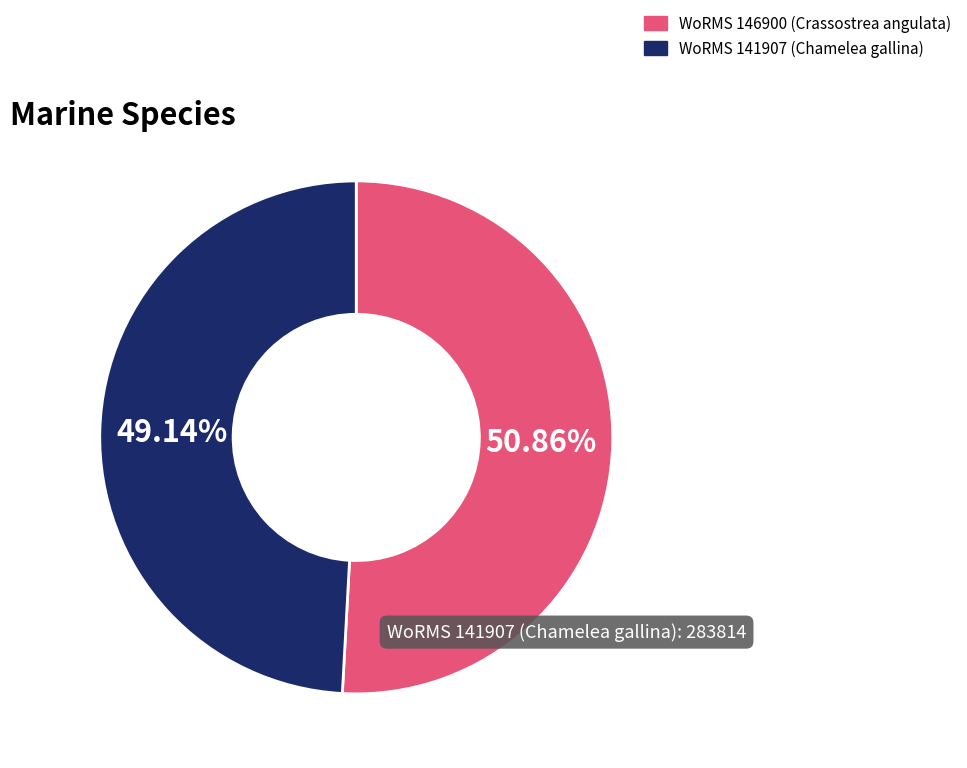

Does any single category account for the majority?

Yes